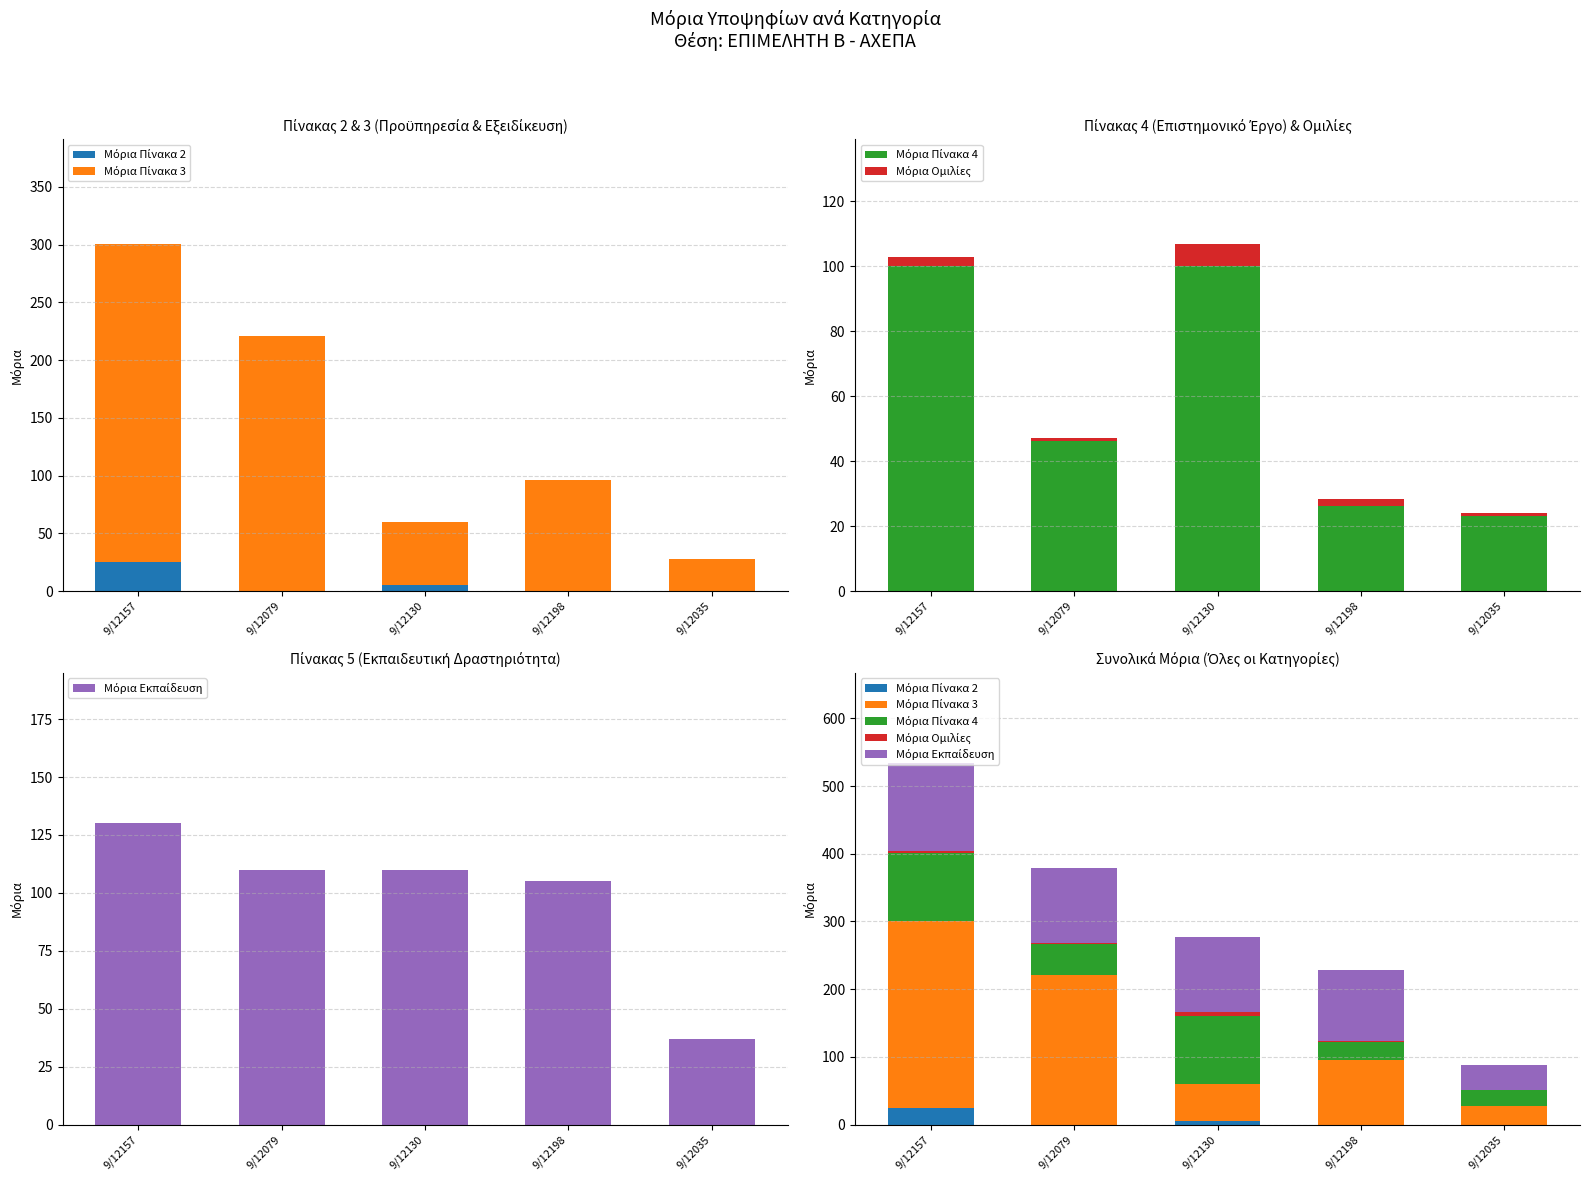

Is the value of Μόρια Ομιλίες at 9/12130 greater than the value of Μόρια Πίνακα 3 at 9/12198?

No